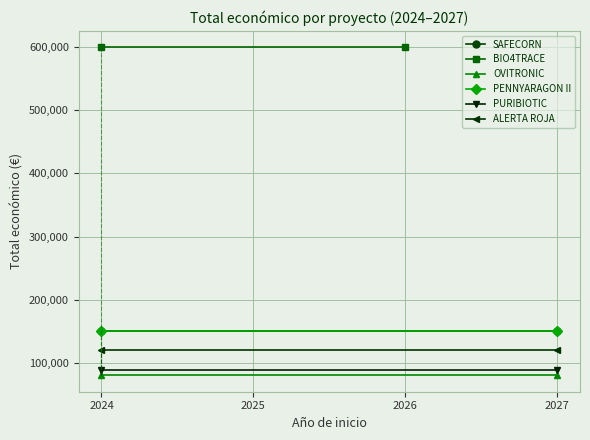

What is the sum of all ALERTA ROJA values?

240000